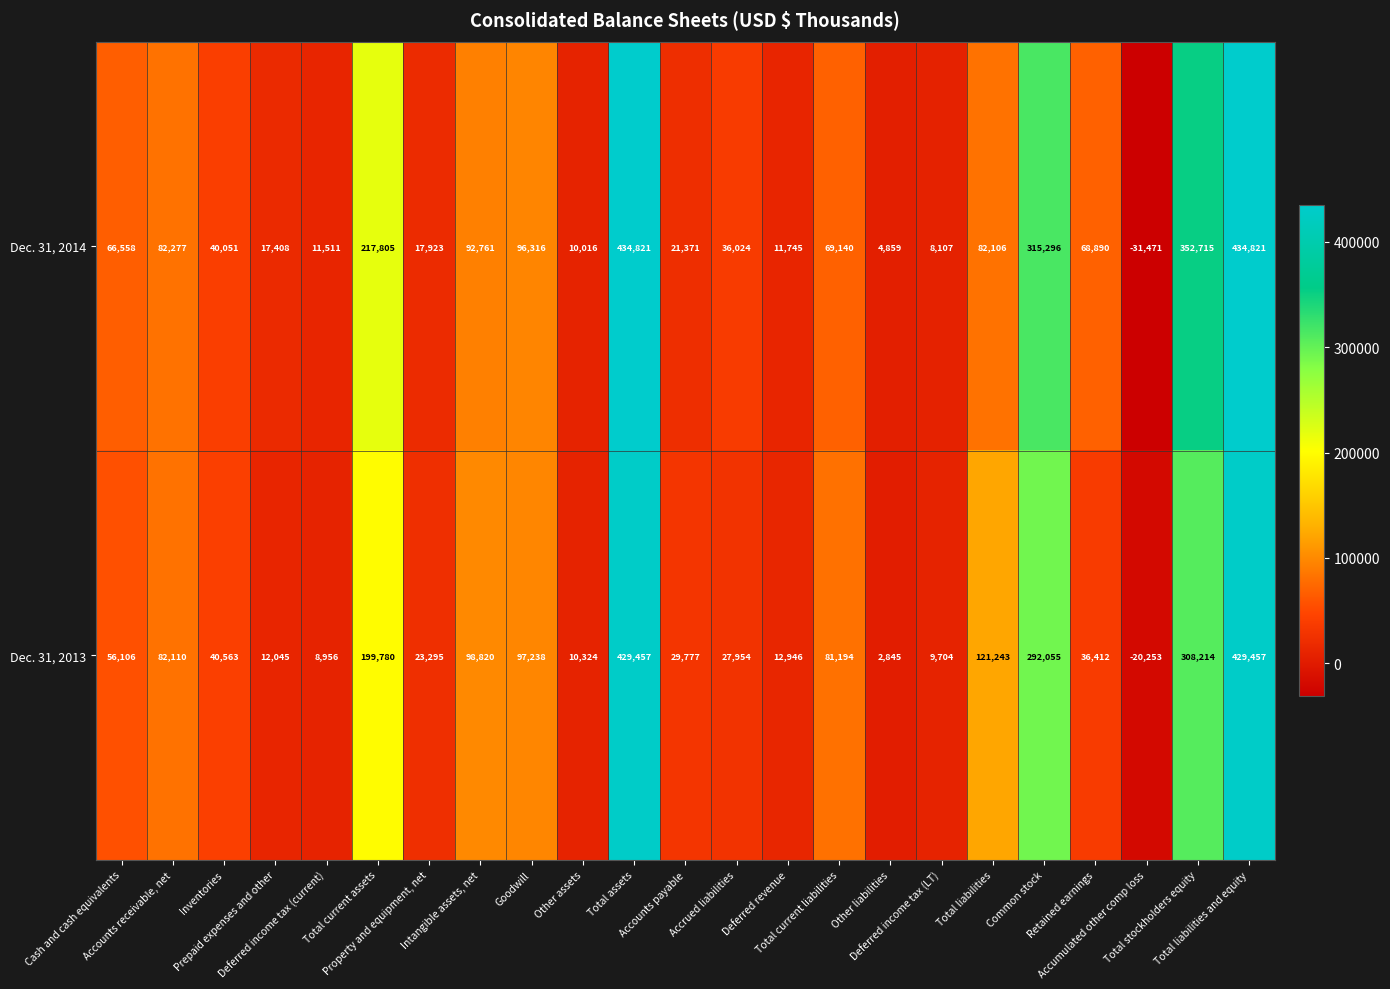

Between Deferred revenue and Accumulated other comp loss, which series saw the biggest shift?

Dec. 31, 2014